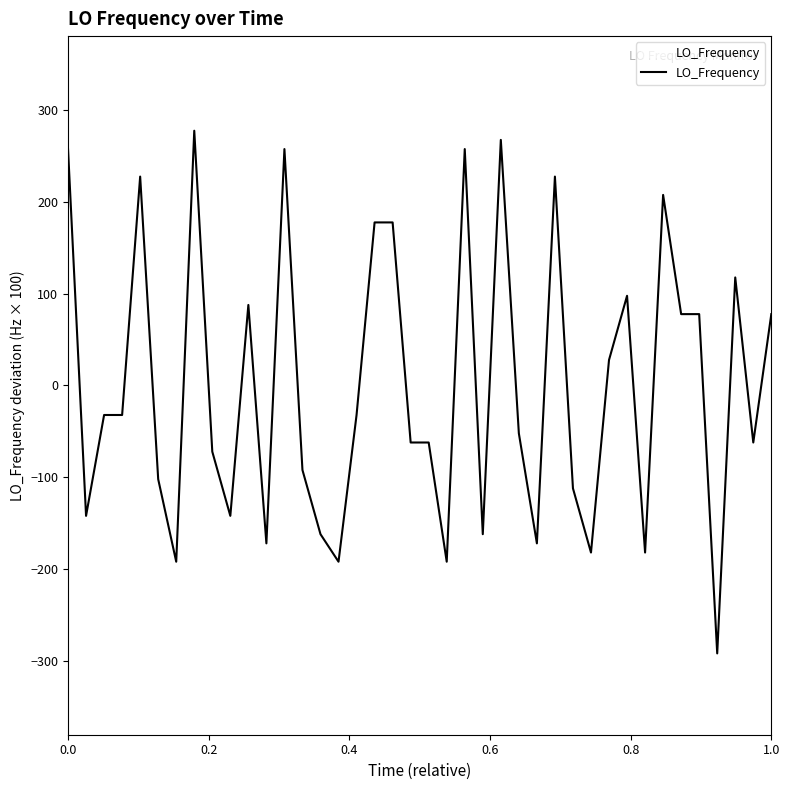

What is the difference between the maximum and minimum values?

570.0